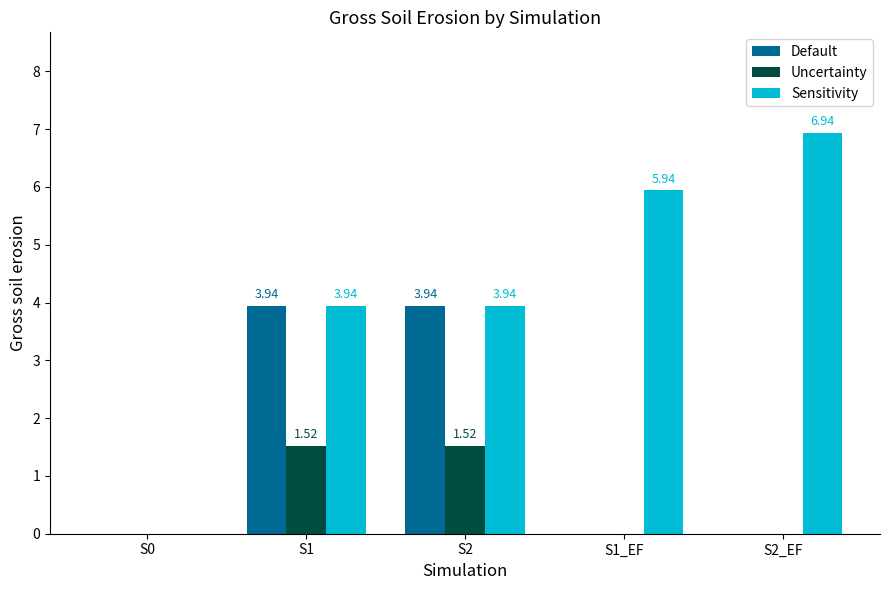

Is the value of Sensitivity at S2 greater than the value of Uncertainty at S0?

Yes